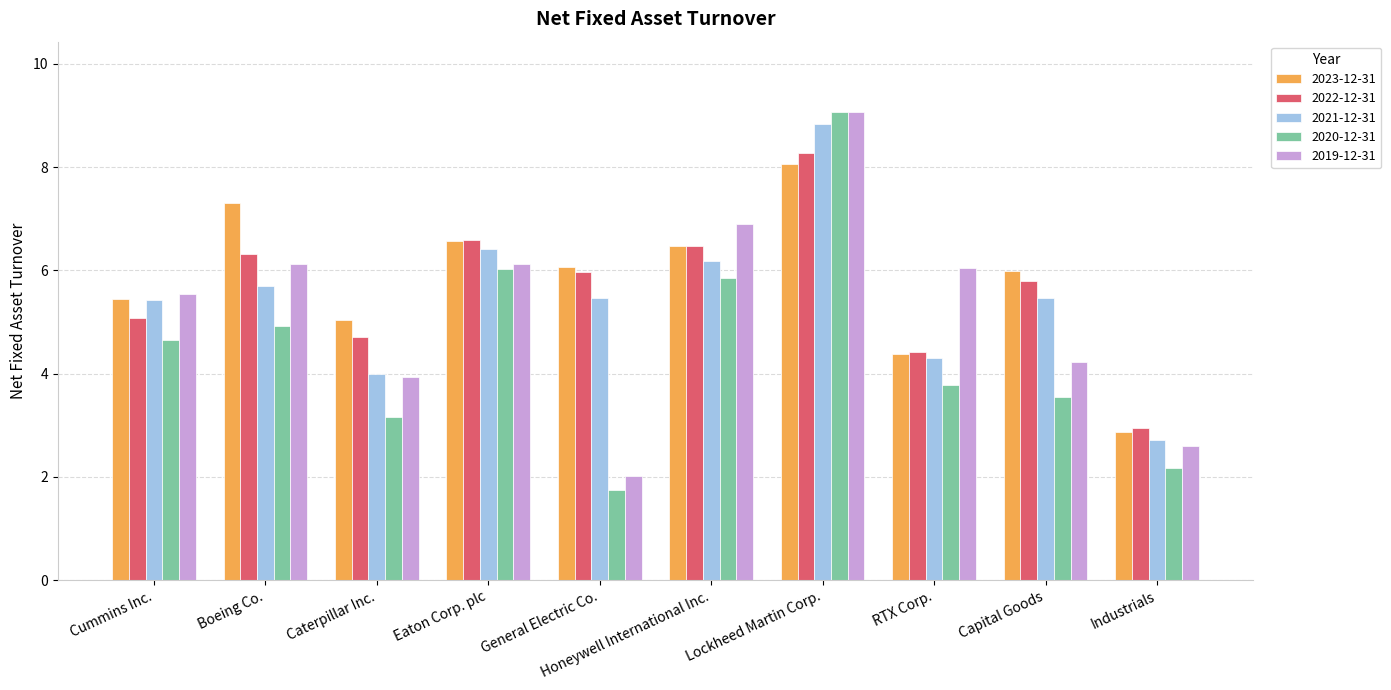

Is the value of 2022-12-31 at Lockheed Martin Corp. greater than the value of 2021-12-31 at Eaton Corp. plc?

Yes